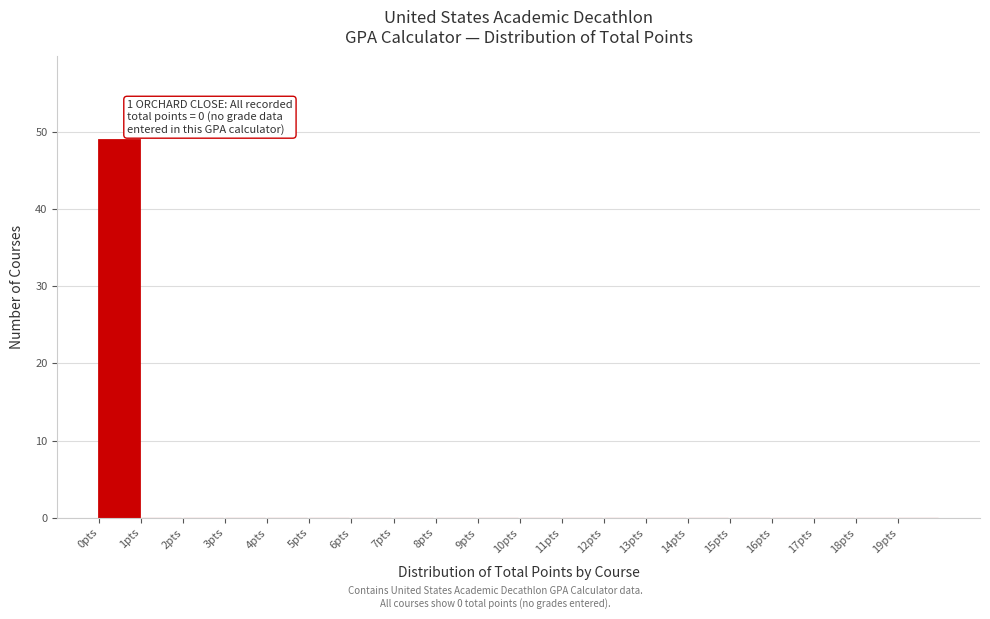

Over which range of the x-axis is the bar tallest?

0 to 1